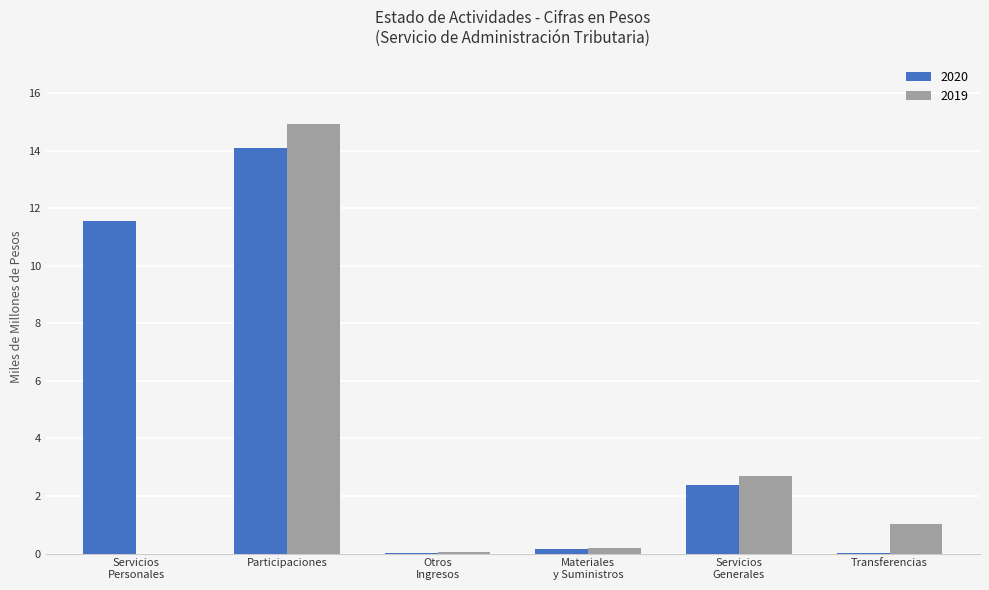

True or false: 2020 has a value of 14.1 at Participaciones.

True